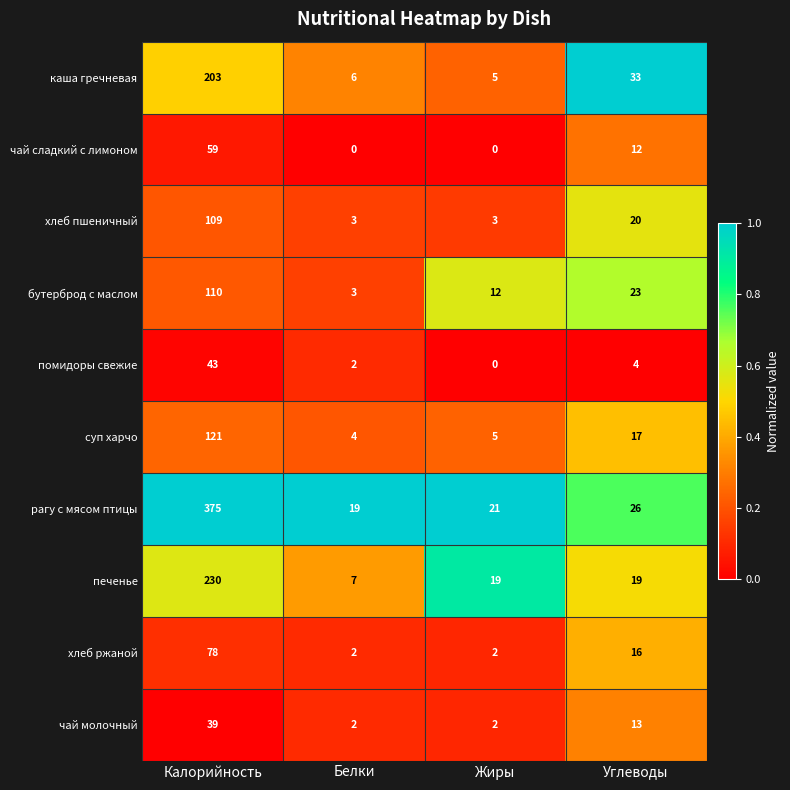

Is it true that чай сладкий с лимоном equals 0 at Белки?

True